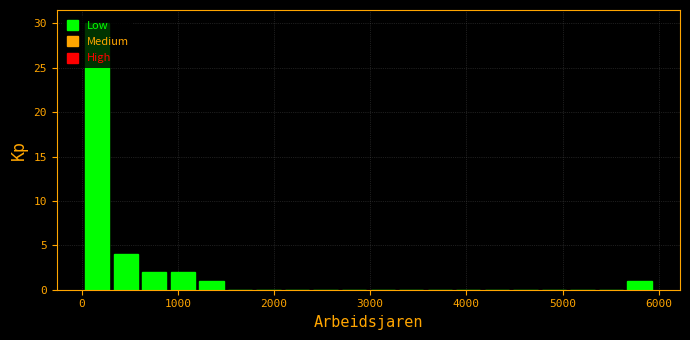

Read against the x-axis, roughly where is the centre of the tallest bar?

200